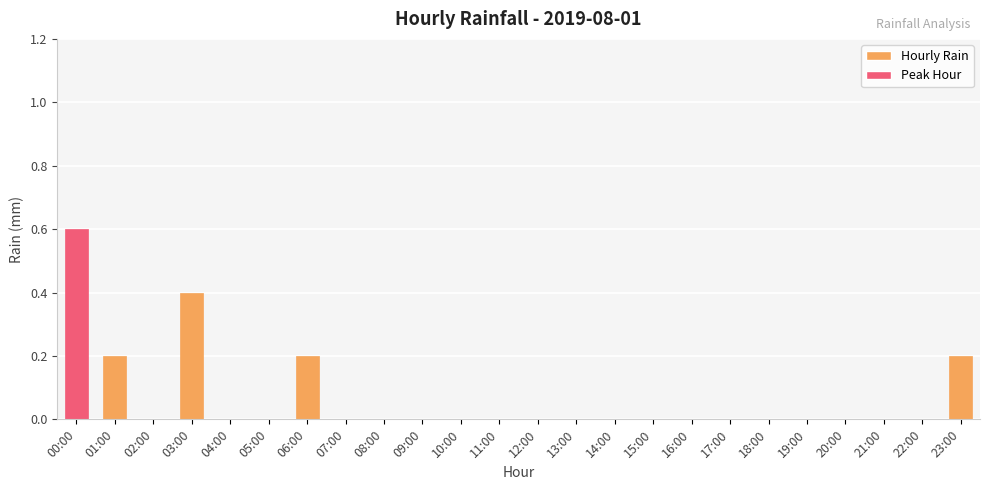

Reading left to right, extract all data points from this chart.

0.6	0.2	0.0	0.4	0.0	0.0	0.2	0.0	0.0	0.0	0.0	0.0	0.0	0.0	0.0	0.0	0.0	0.0	0.0	0.0	0.0	0.0	0.0	0.2